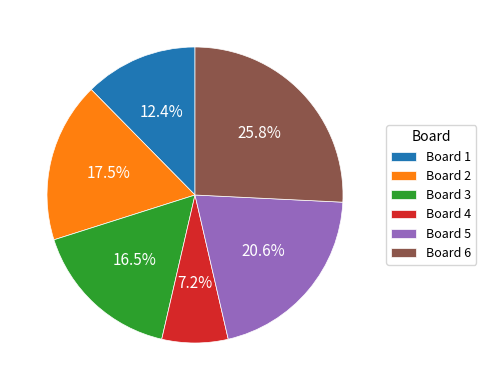

How many segments does this pie chart have?

6